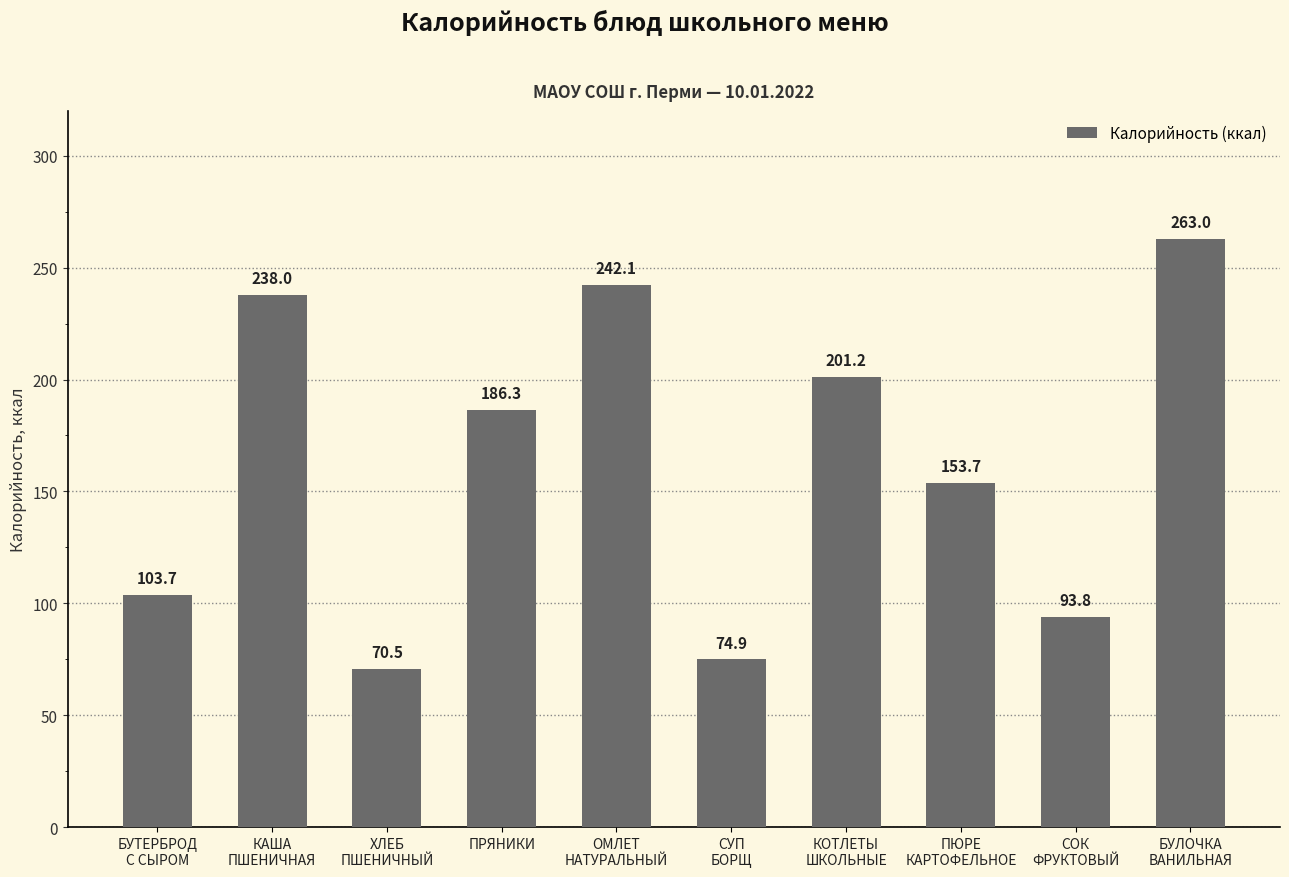

What position from the left is ПРЯНИКИ?

4